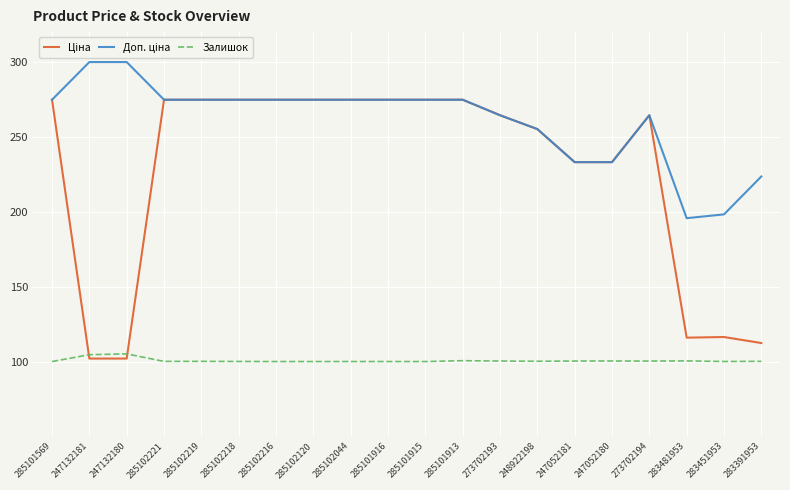

What is the spread (max minus min) of values at 285102221?

174.7